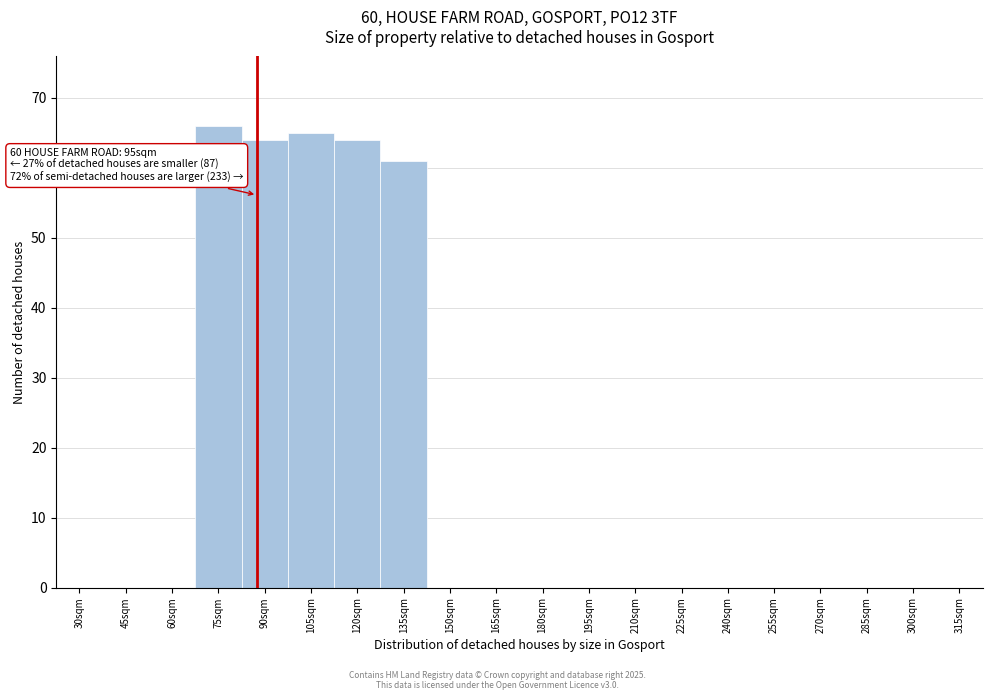

Reading left to right, list all the values displayed in this chart.

30sqm=0	45sqm=0	60sqm=0	75sqm=66	90sqm=64	105sqm=65	120sqm=64	135sqm=61	150sqm=0	165sqm=0	180sqm=0	195sqm=0	210sqm=0	225sqm=0	240sqm=0	255sqm=0	270sqm=0	285sqm=0	300sqm=0	315sqm=0